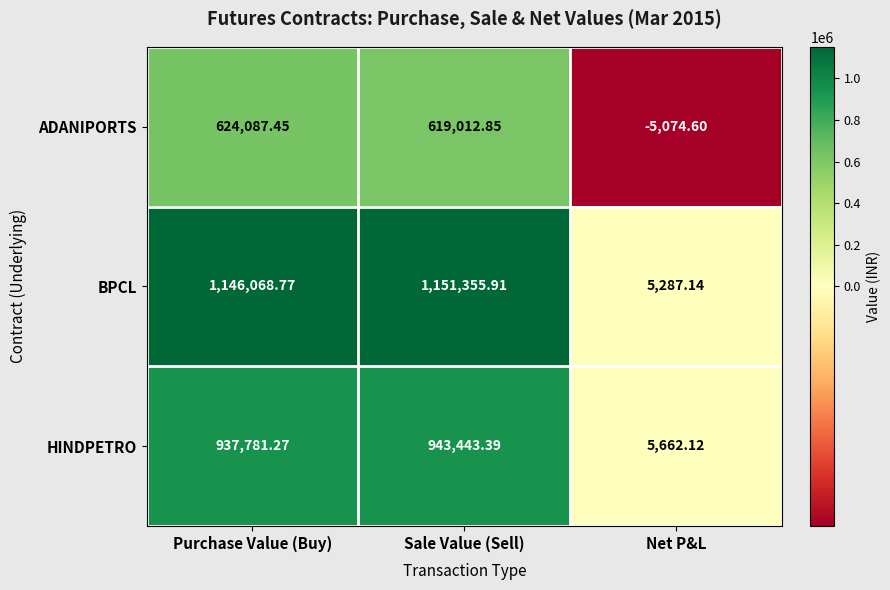

Rank the series by their average value, from highest to lowest.

BPCL, HINDPETRO, ADANIPORTS